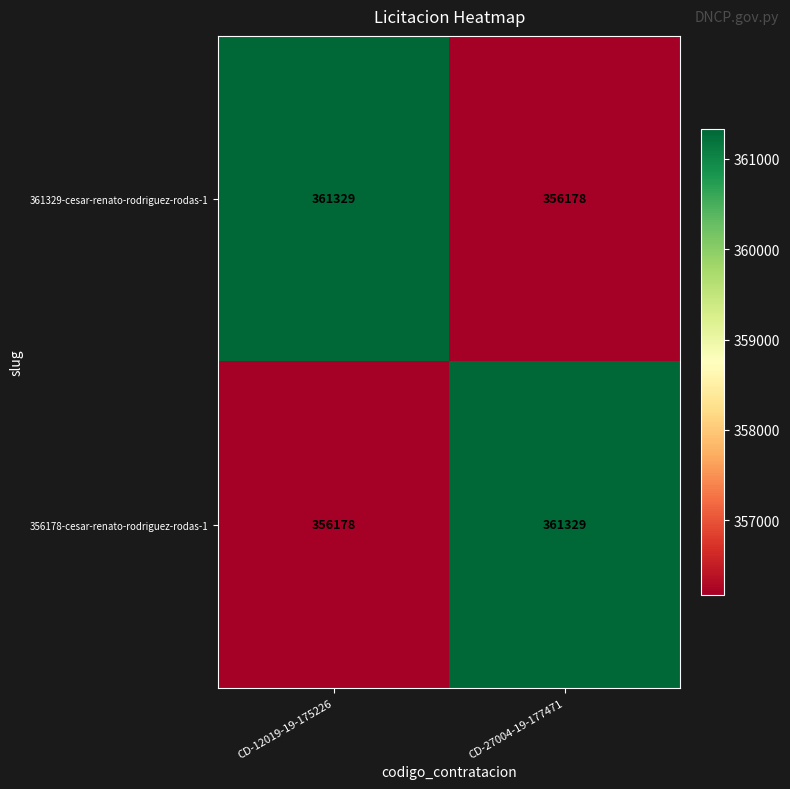

What is the difference between the maximum and minimum values in the 361329-cesar-renato-rodriguez-rodas-1 series?

5151